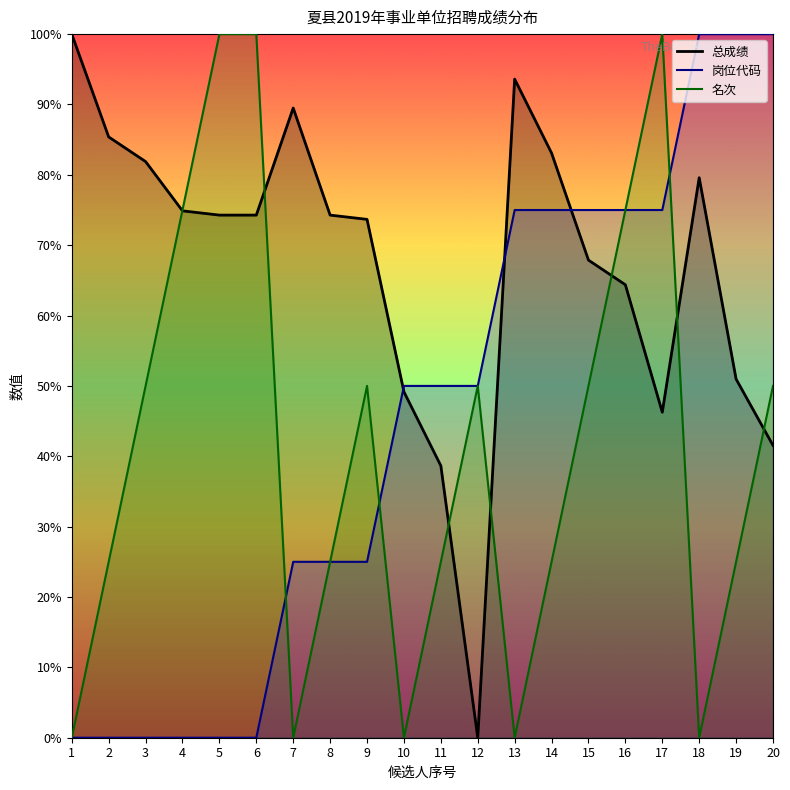

The value of 总成绩 at 1 is 100.0. True or false?

True